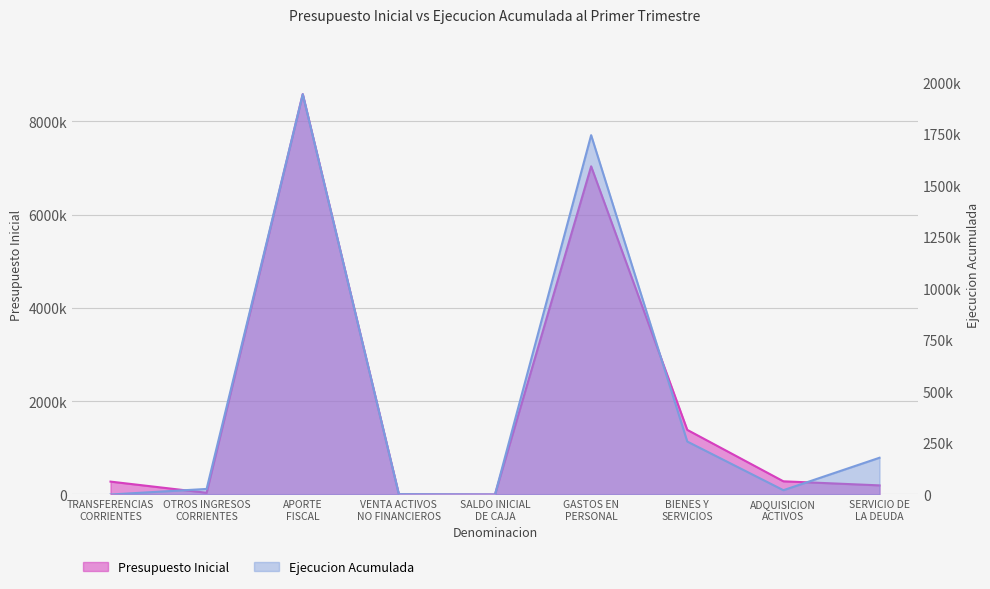

Reading left to right, list all the values displayed in this chart.

Presupuesto Inicial: TRANSFERENCIAS
CORRIENTES=276443	OTROS INGRESOS
CORRIENTES=37203	APORTE
FISCAL=8583516	VENTA ACTIVOS
NO FINANCIEROS=2862	SALDO INICIAL
DE CAJA=100	GASTOS EN
PERSONAL=7036007	BIENES Y
SERVICIOS=1385849	ADQUISICION
ACTIVOS=282784	SERVICIO DE
LA DEUDA=195484
Ejecucion Acumulada: TRANSFERENCIAS
CORRIENTES=0	OTROS INGRESOS
CORRIENTES=26984	APORTE
FISCAL=1943348	VENTA ACTIVOS
NO FINANCIEROS=1635	SALDO INICIAL
DE CAJA=0	GASTOS EN
PERSONAL=1744200	BIENES Y
SERVICIOS=257134	ADQUISICION
ACTIVOS=20894	SERVICIO DE
LA DEUDA=178407